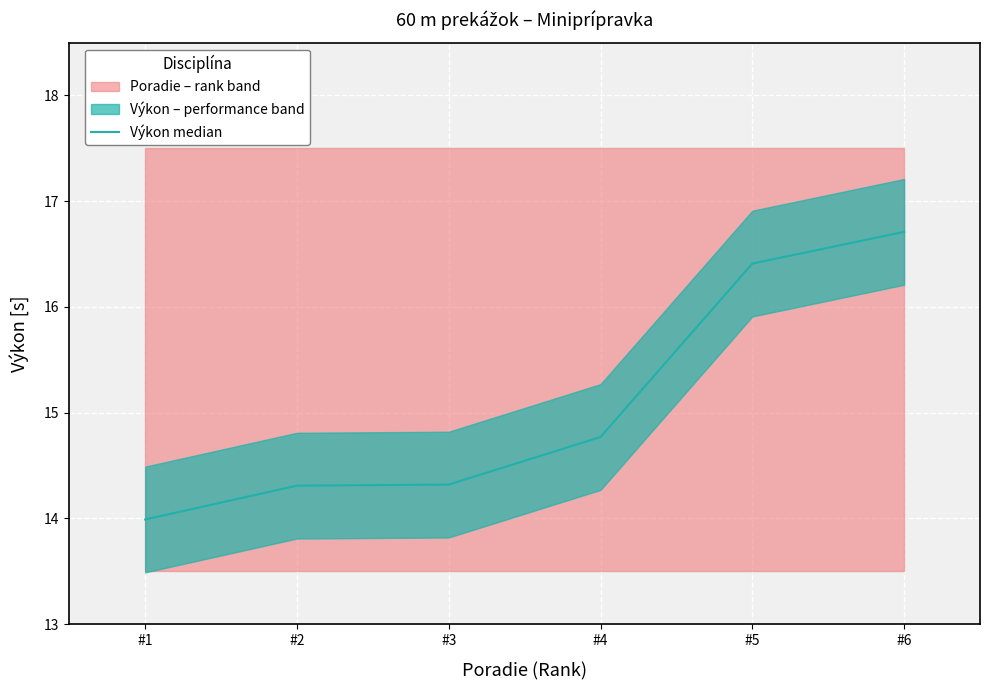

List the labels in order of value, largest first.

#6, #5, #4, #3, #2, #1